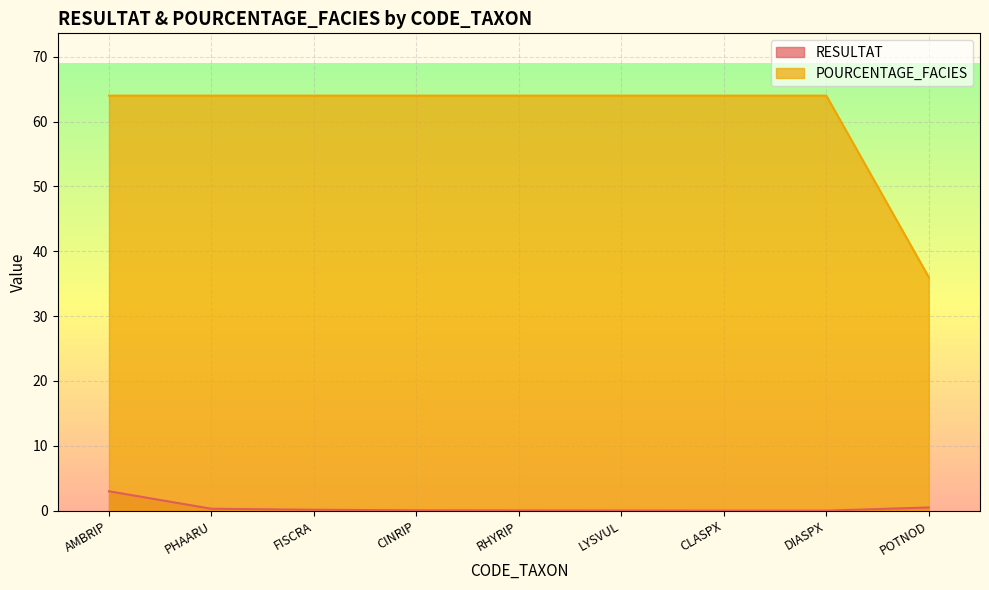

What is the difference between the maximum and minimum values in the POURCENTAGE_FACIES series?

28.0